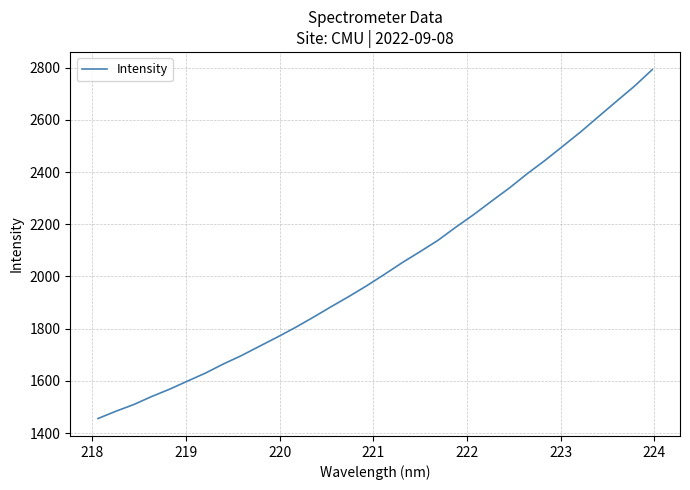

What is the minimum value shown in the chart?

1455.8